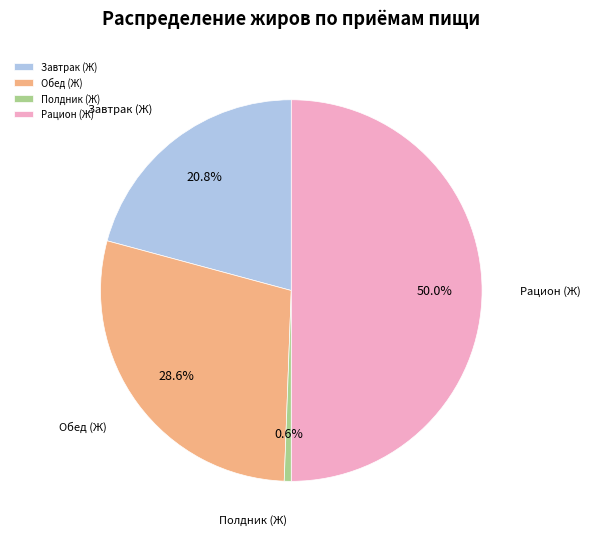

Does Обед (Ж) represent more than half of the total?

No